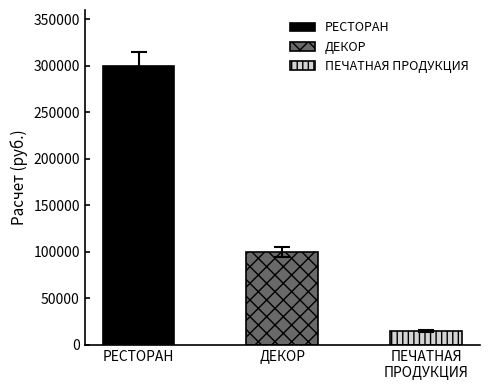

What is the value of the 3rd bar from the left?

15000